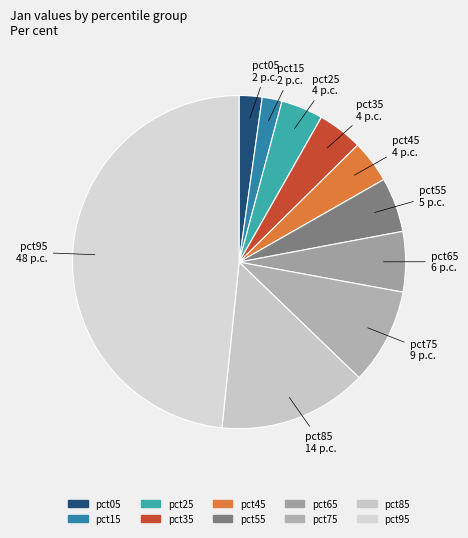

Is the sum of pct35 and pct75 greater than half?

No